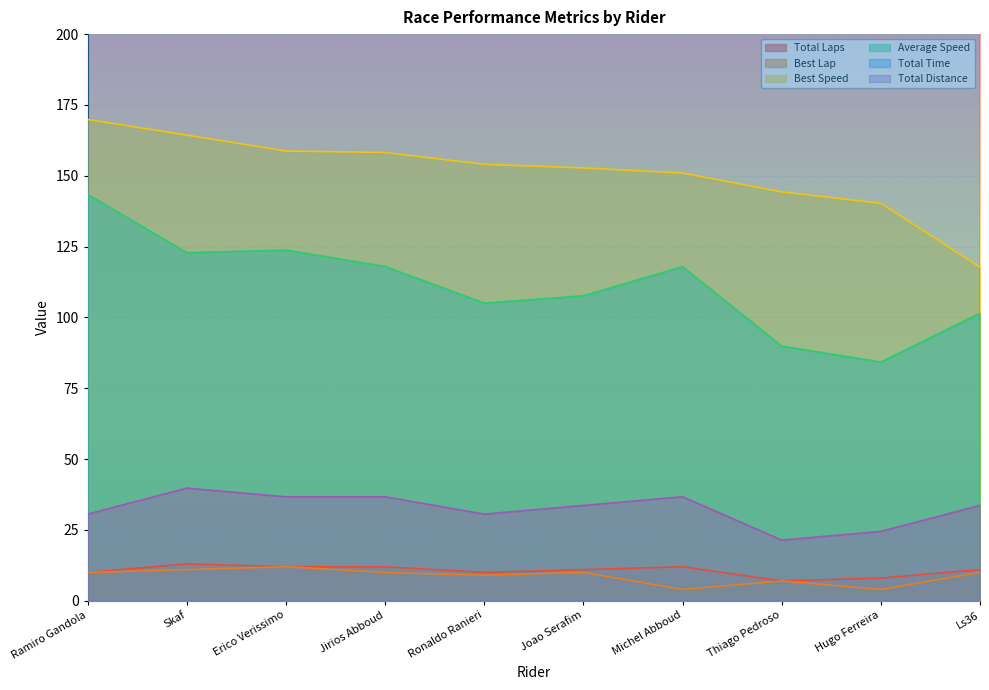

What are all the series names shown in the legend?

Total Laps, Best Lap, Best Speed, Average Speed, Total Time, Total Distance